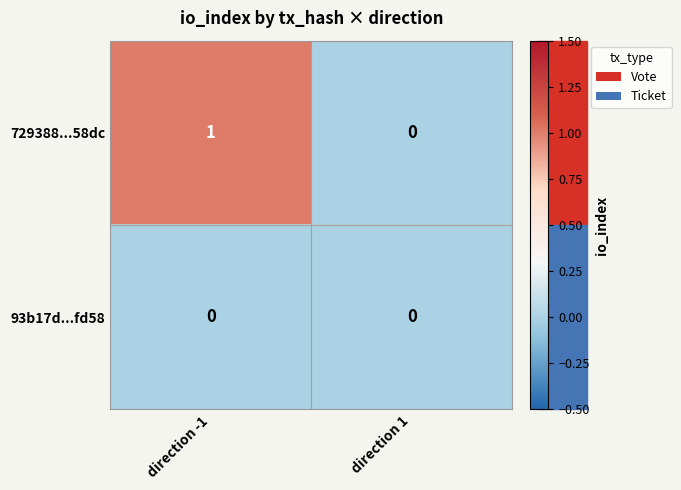

Count the number of data series in this chart.

2